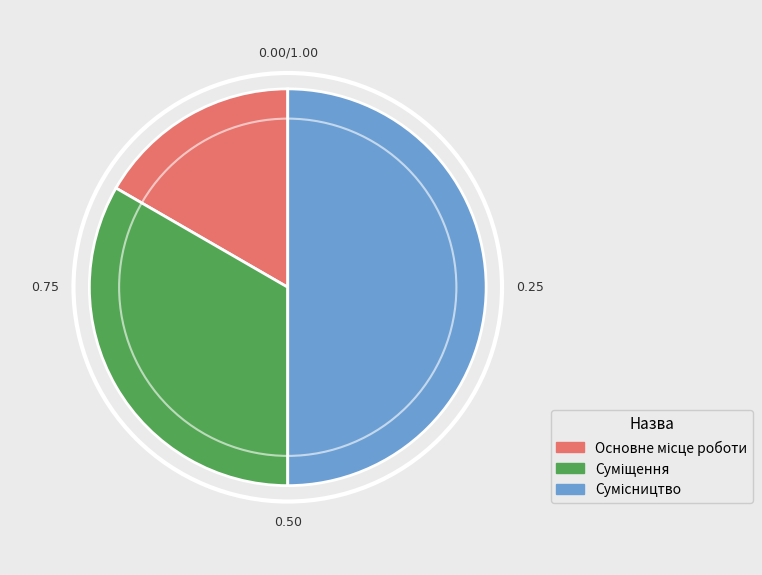

To the nearest percent, what is the average slice percentage?

33%